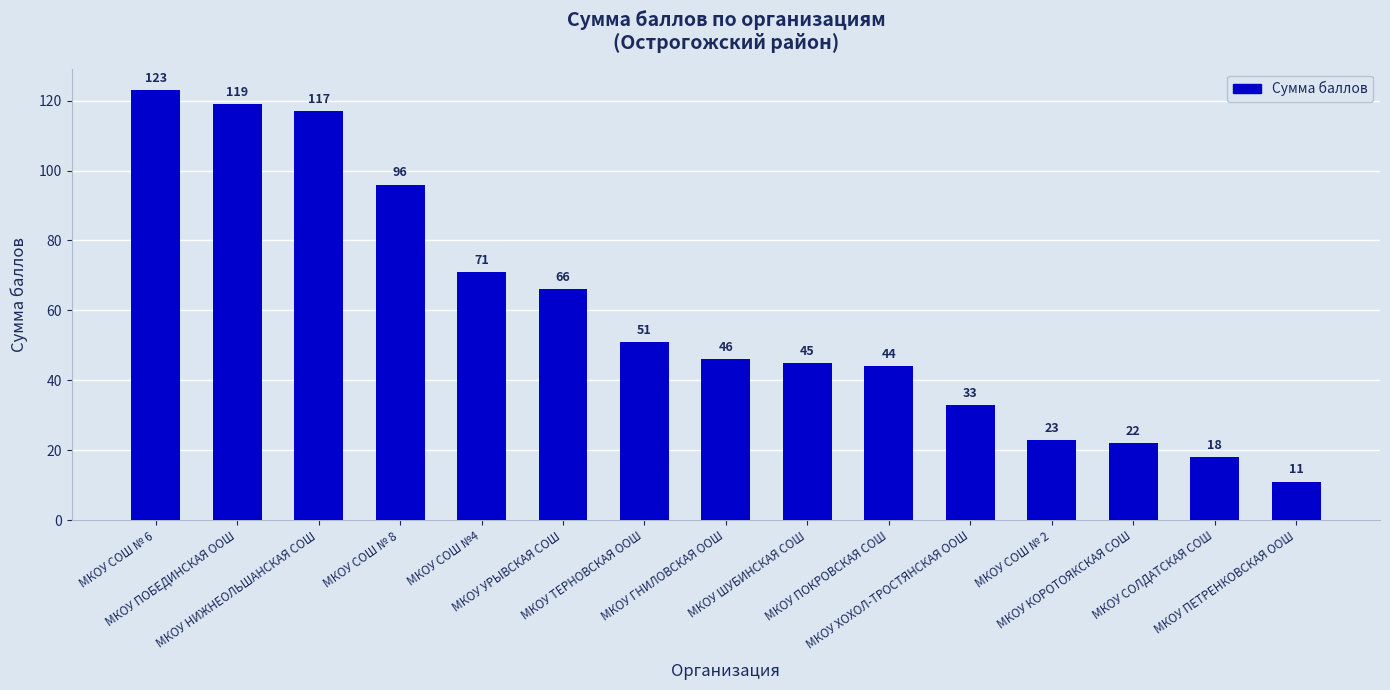

Reading left to right, list all the values displayed in this chart.

123	119	117	96	71	66	51	46	45	44	33	23	22	18	11